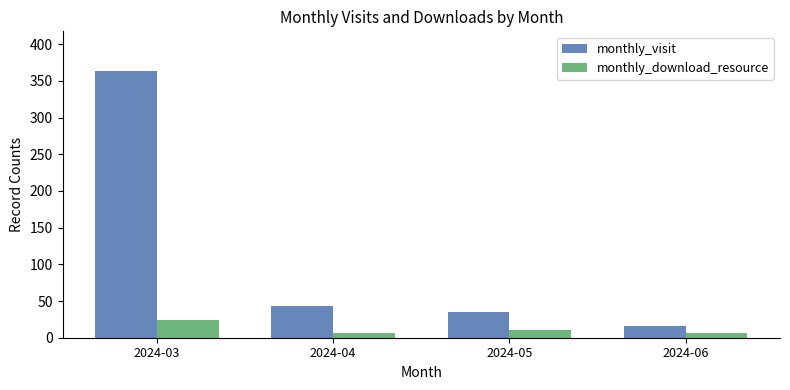

Where does the monthly_download_resource series first go above 11?

2024-03